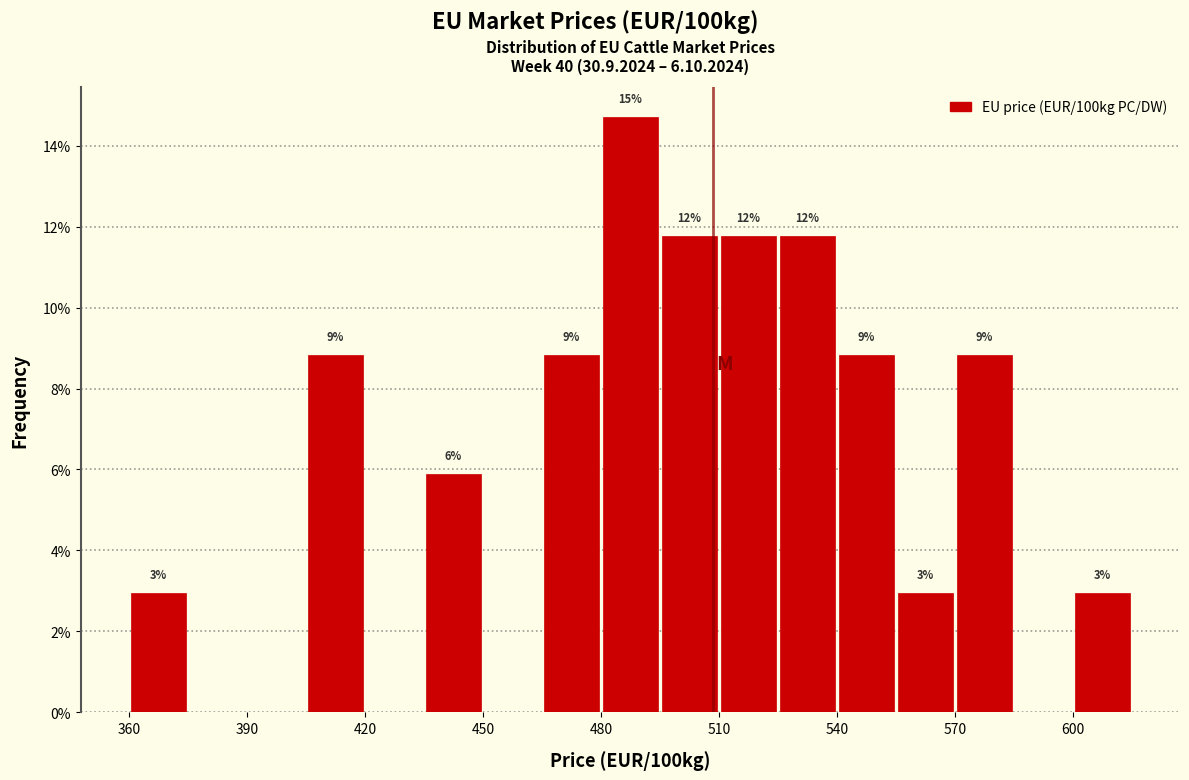

Read against the x-axis, roughly where is the centre of the tallest bar?

490